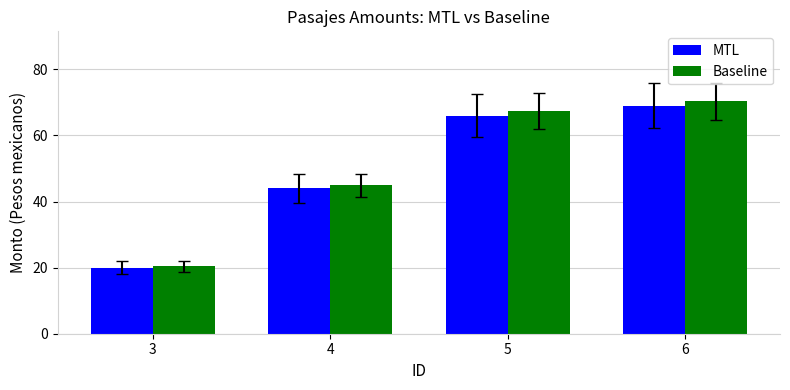

What is the difference between the second highest and second lowest values in the MTL series?

22.0